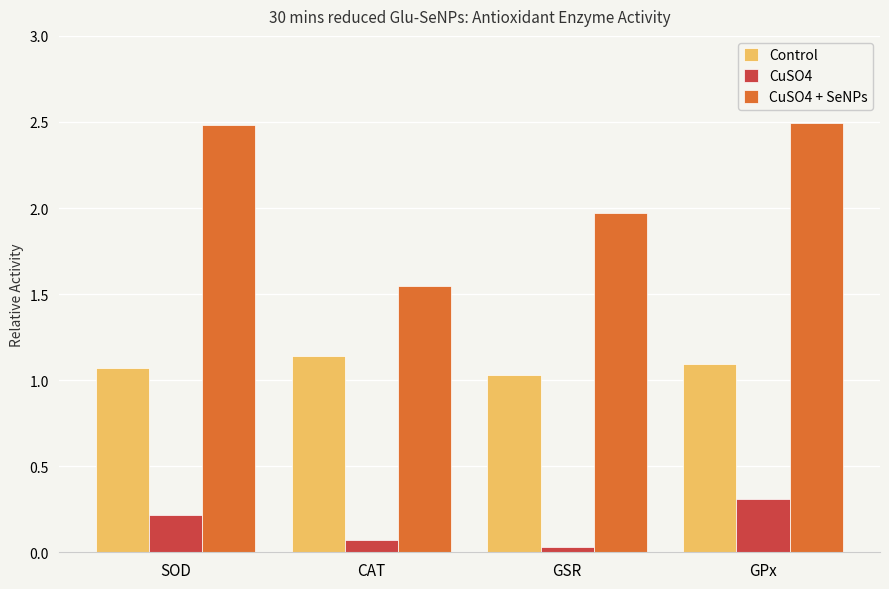

What is the label of the 1st bar from the left?

SOD